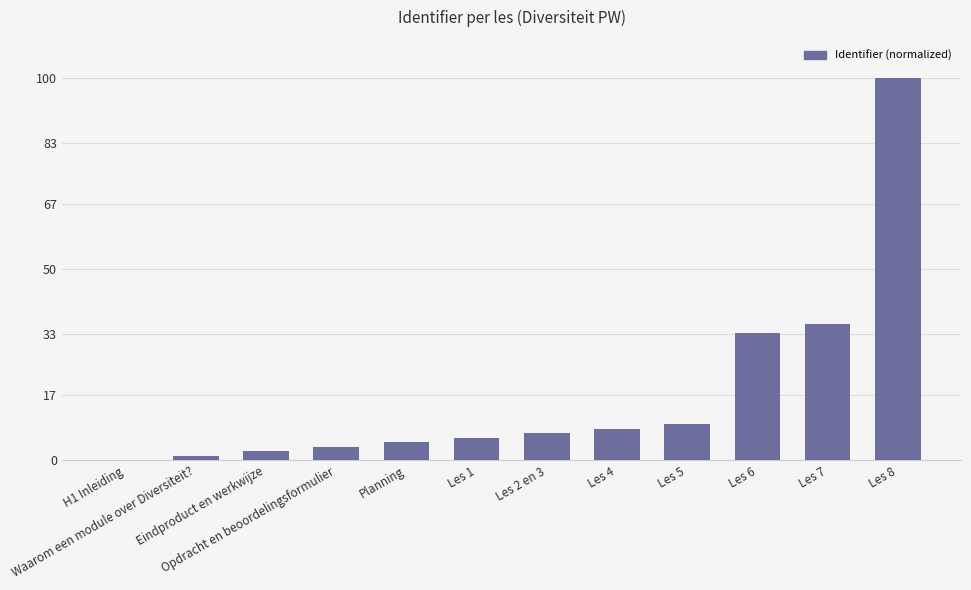

Reading left to right, extract all data points from this chart.

H1 Inleiding=0.0	Waarom een module over Diversiteit?=1.2	Eindproduct en werkwijze=2.4	Opdracht en beoordelingsformulier=3.6	Planning=4.8	Les 1=6.0	Les 2 en 3=7.1	Les 4=8.3	Les 5=9.5	Les 6=33.3	Les 7=35.7	Les 8=100.0